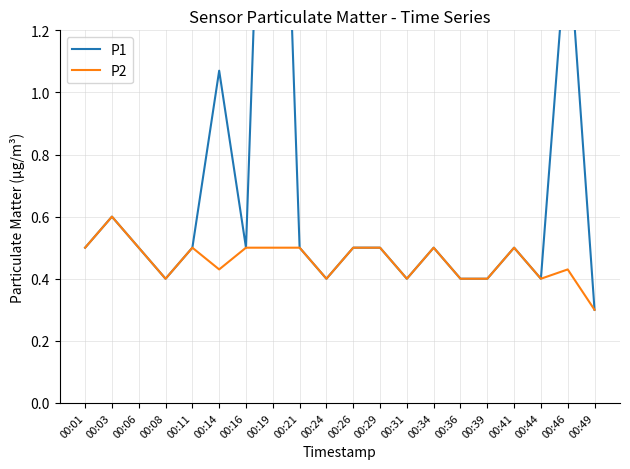

What is the sum of the P1 values at 00:19 and 00:34?

3.5